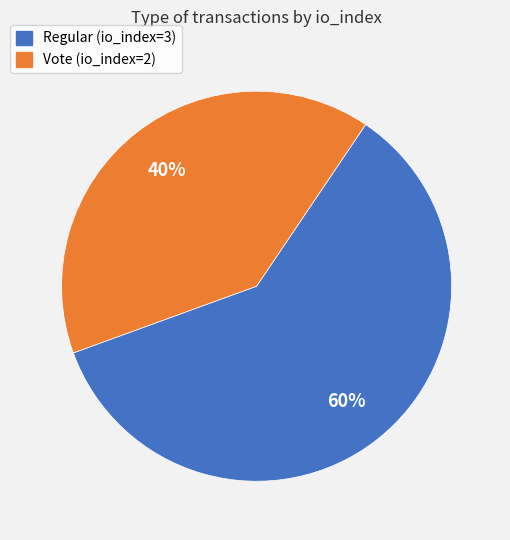

The Vote (io_index=2) slice represents 40% of the pie. True or false?

True